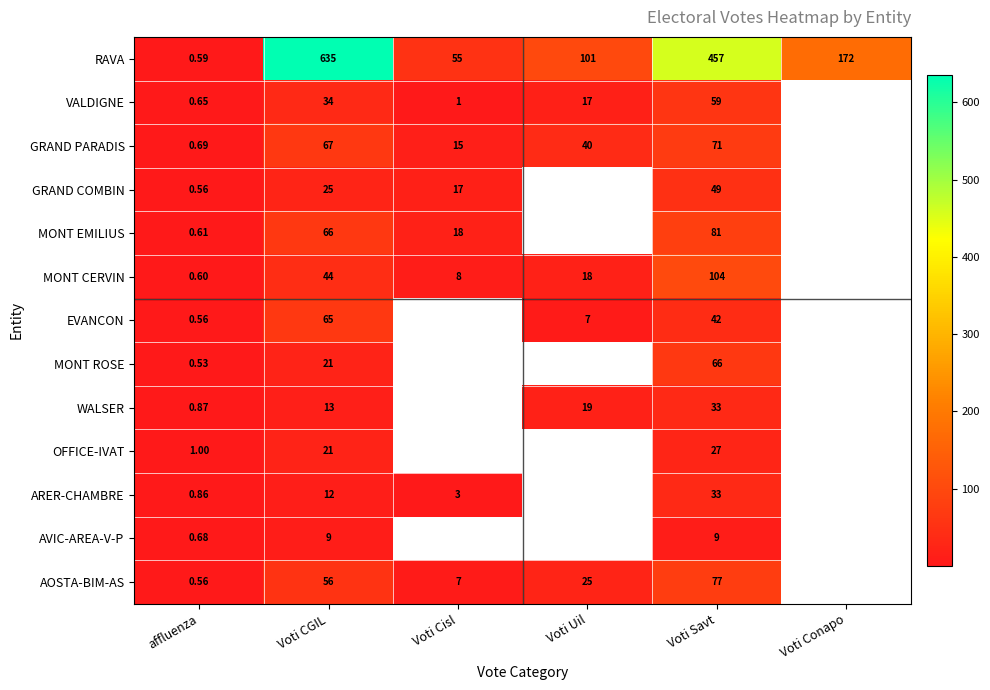

Count the number of categories in the chart.

6